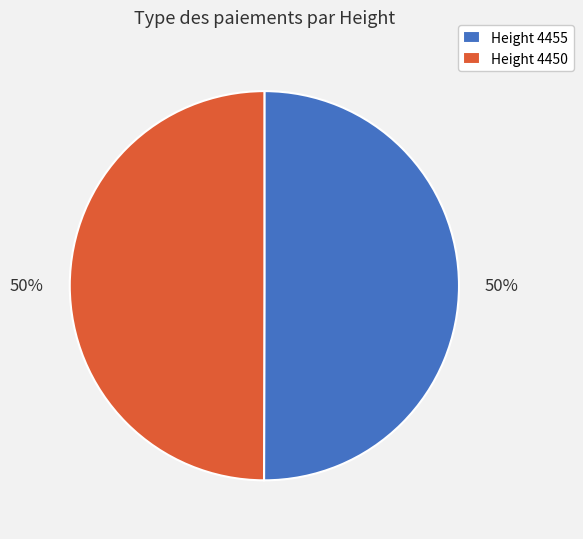

Approximately how many times larger is the value at Height 4450 compared to Height 4455?

1.0